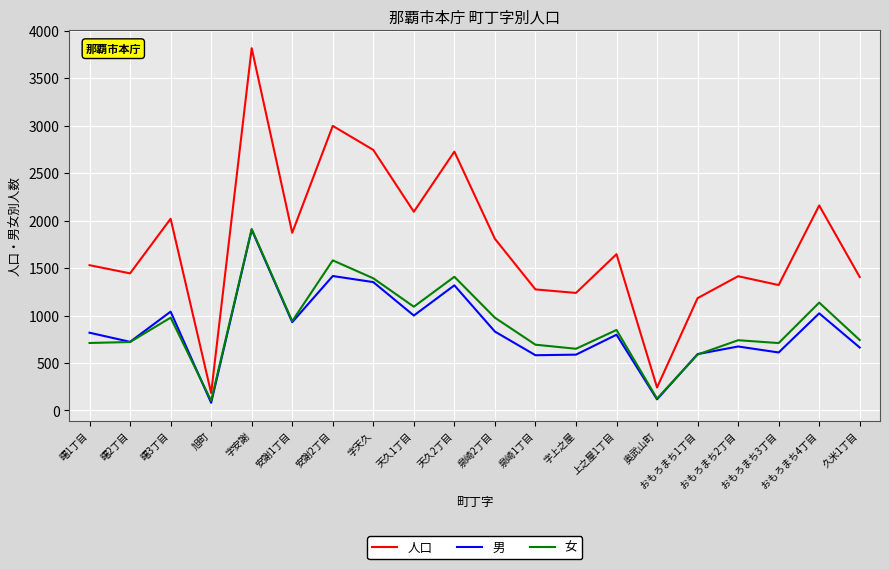

Which series has the largest total across all categories?

人口